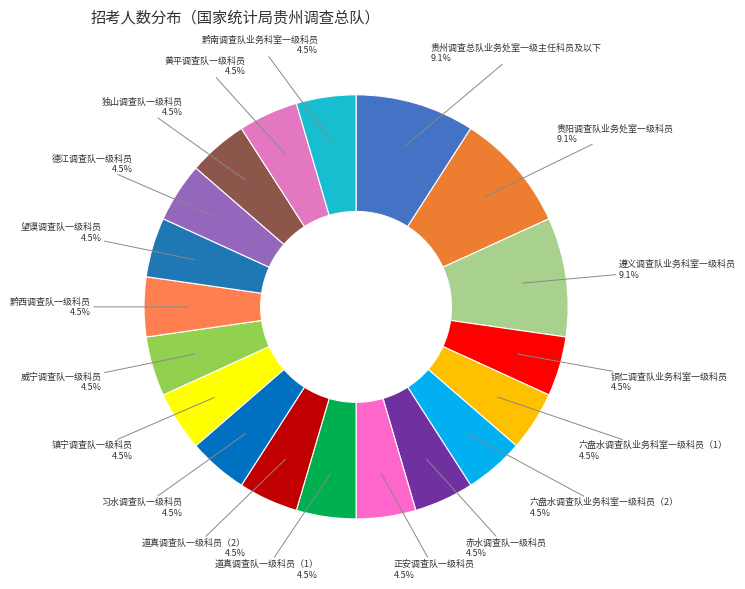

Is 正安调查队一级科员 the majority of the pie?

No